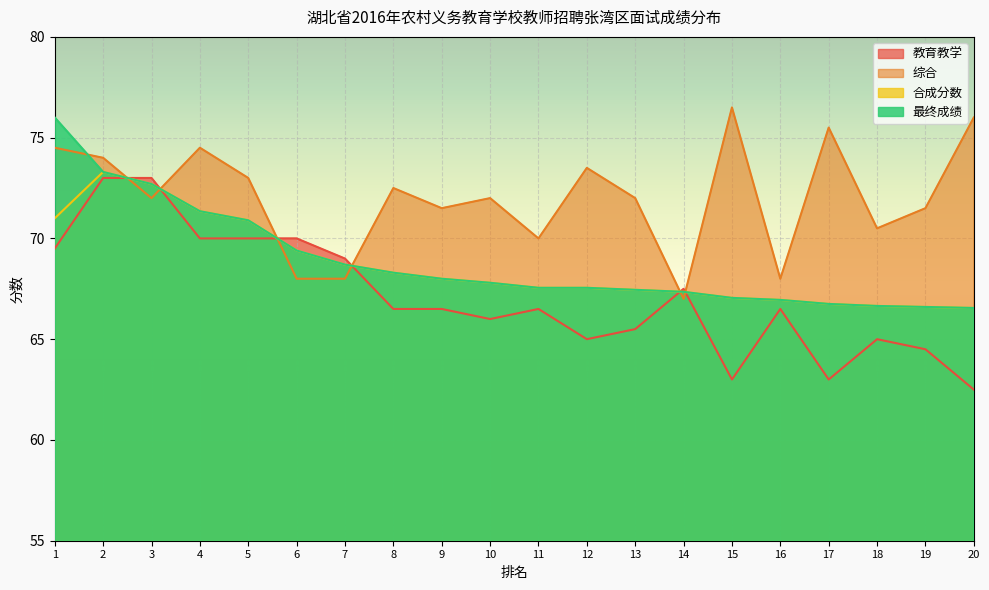

True or false: 合成分数 has a value of 35.9 at 9.

False